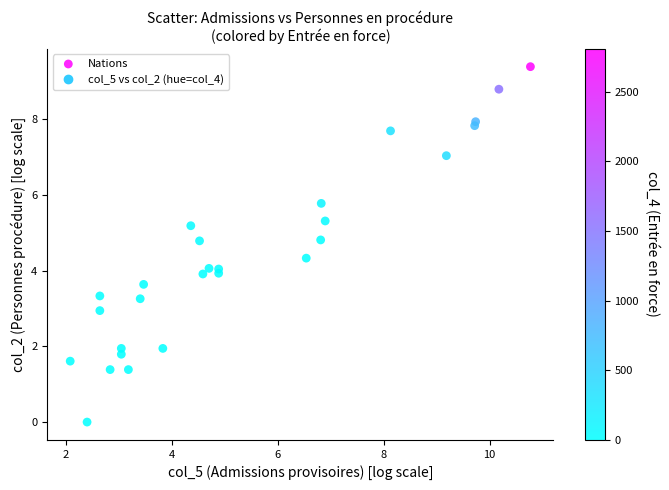

What is the range of Y values (max minus min)?

9.4